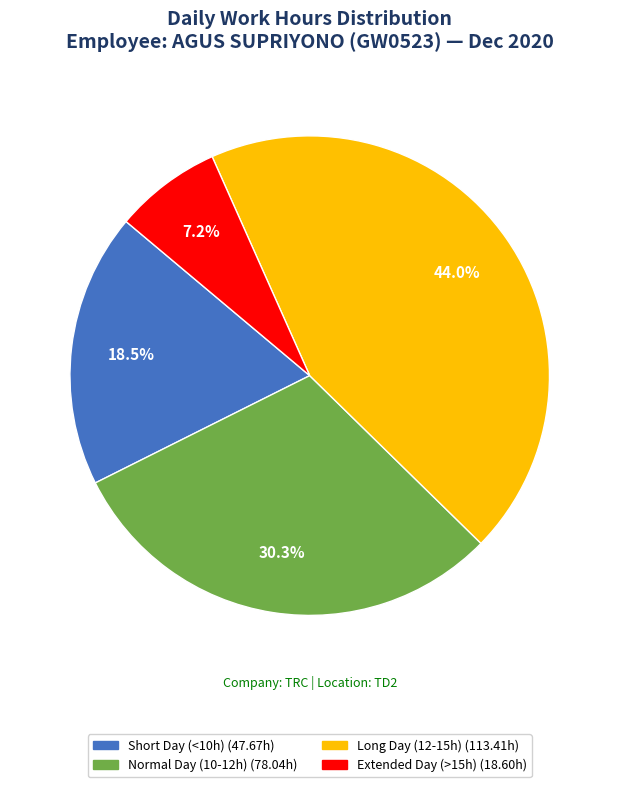

Is there a majority slice in this chart?

No